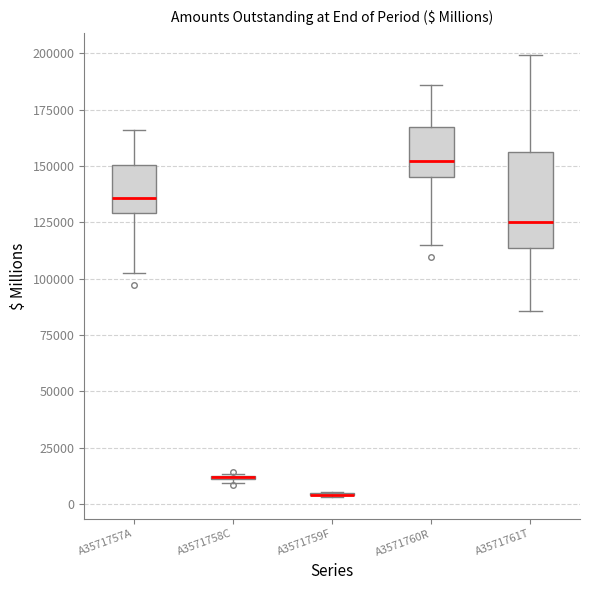

Where does the upper whisker of the box for A3571760R end on the y-axis? The values are not printed on the chart, so give them approximately, as read against the axis.

185000